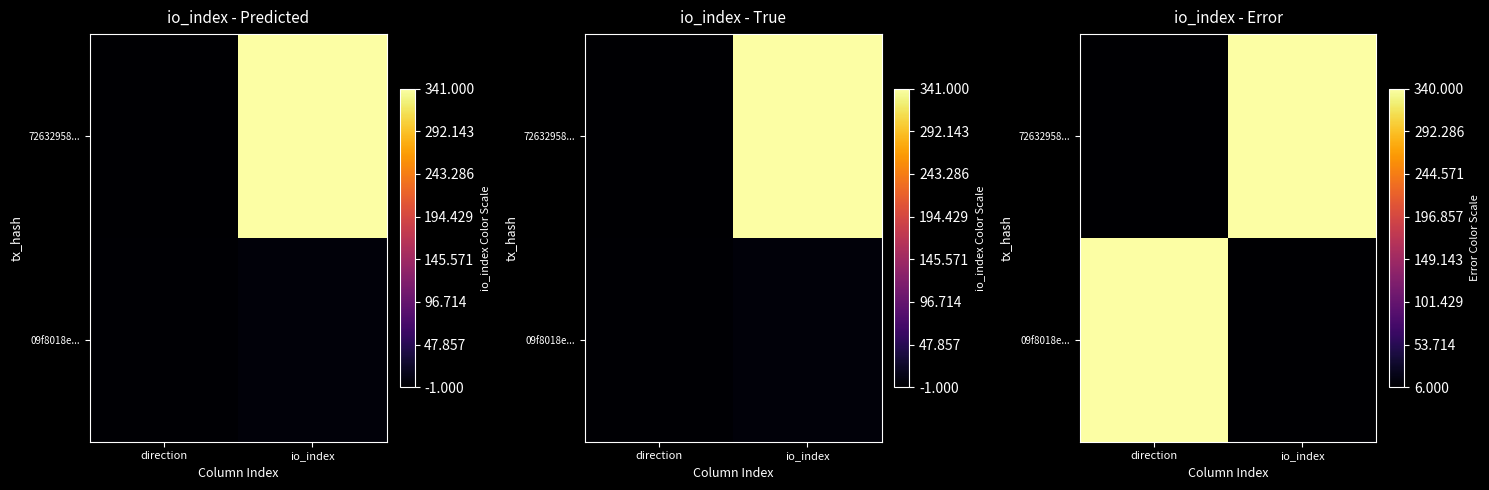

At how many categories does at least one series exceed 159?

2